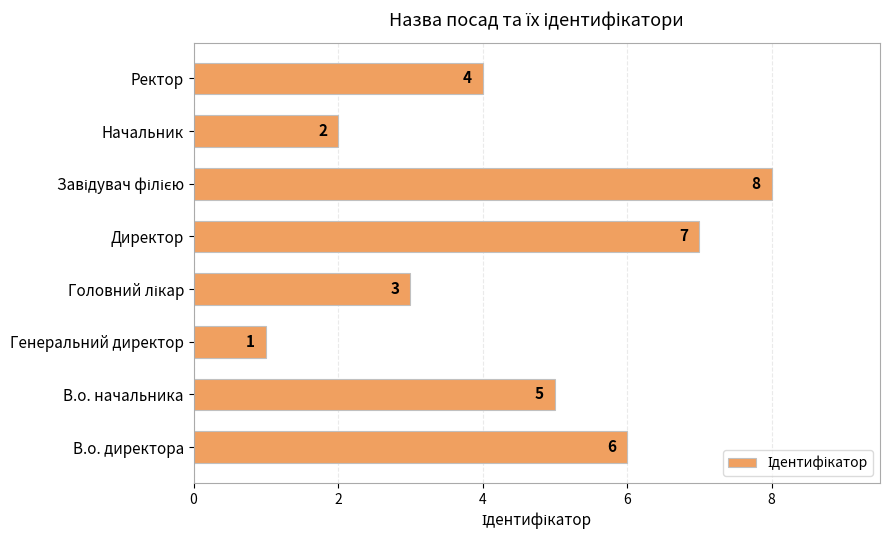

How many values are below 5?

4